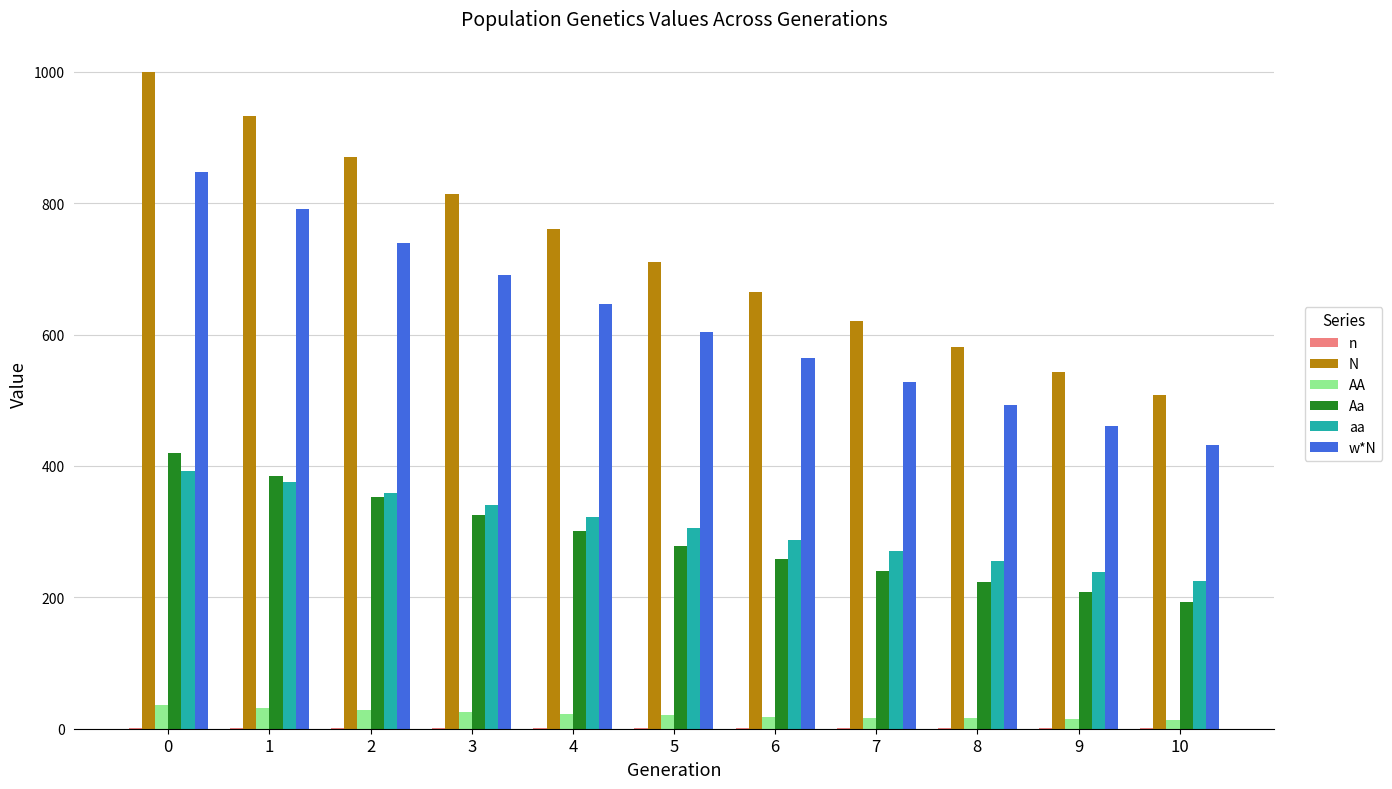

What is the highest value of the N series?

1000.0